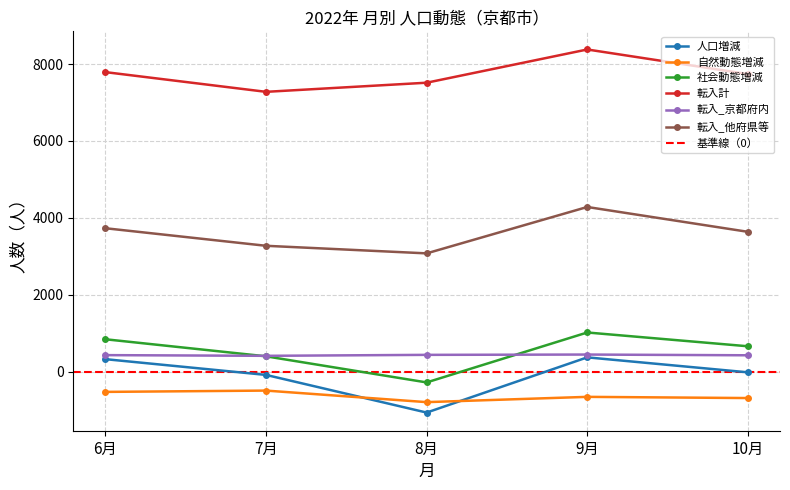

How many values in the 人口増減 series are below -9?

2